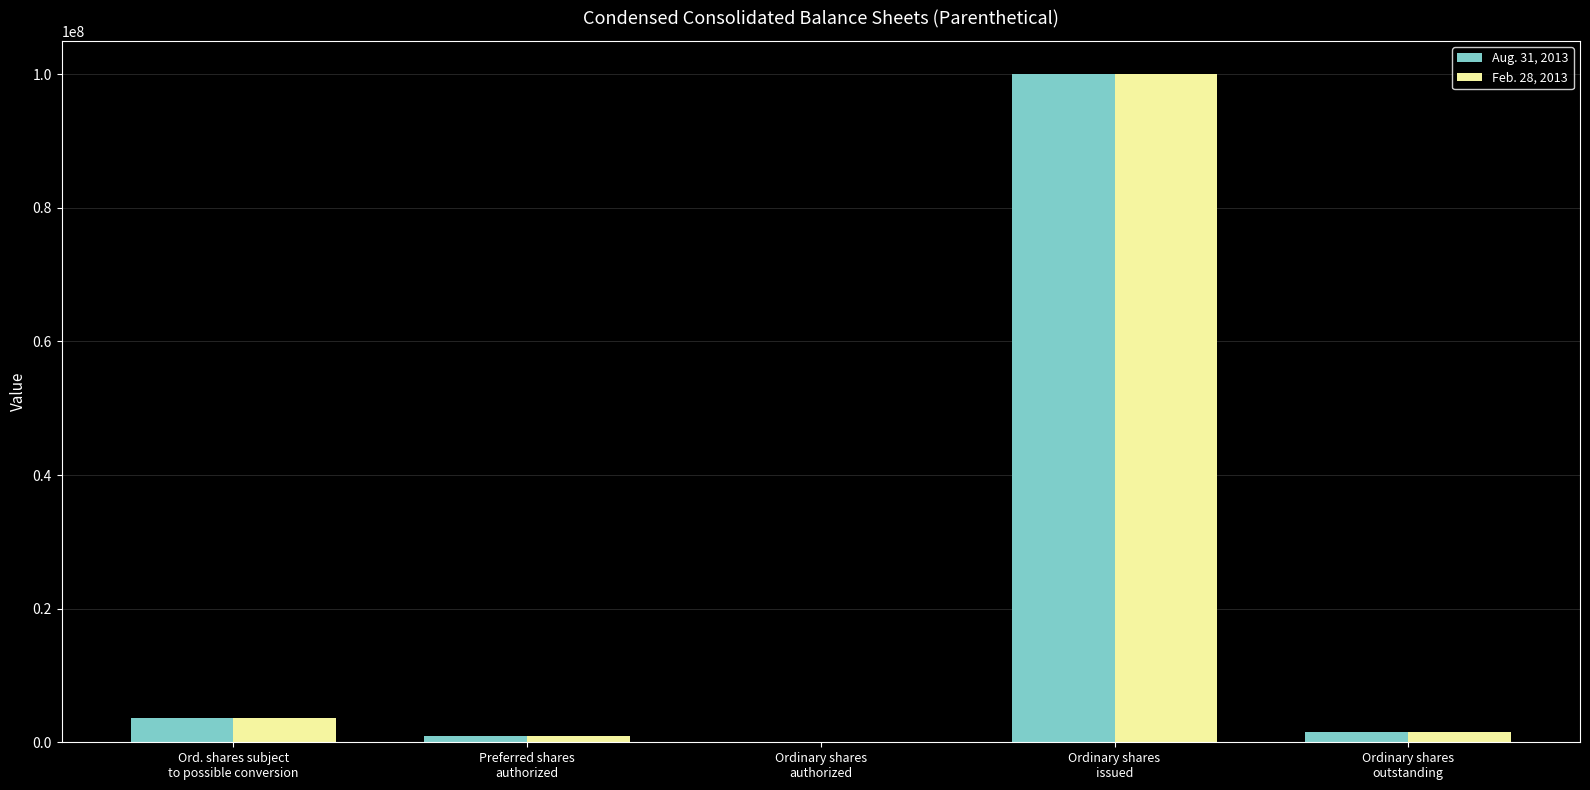

Reading left to right, what are all the values shown in this chart?

Aug. 31, 2013: 3674999	1000000	0	100000000	1575001
Feb. 28, 2013: 3674999	1000000	0	100000000	1575001